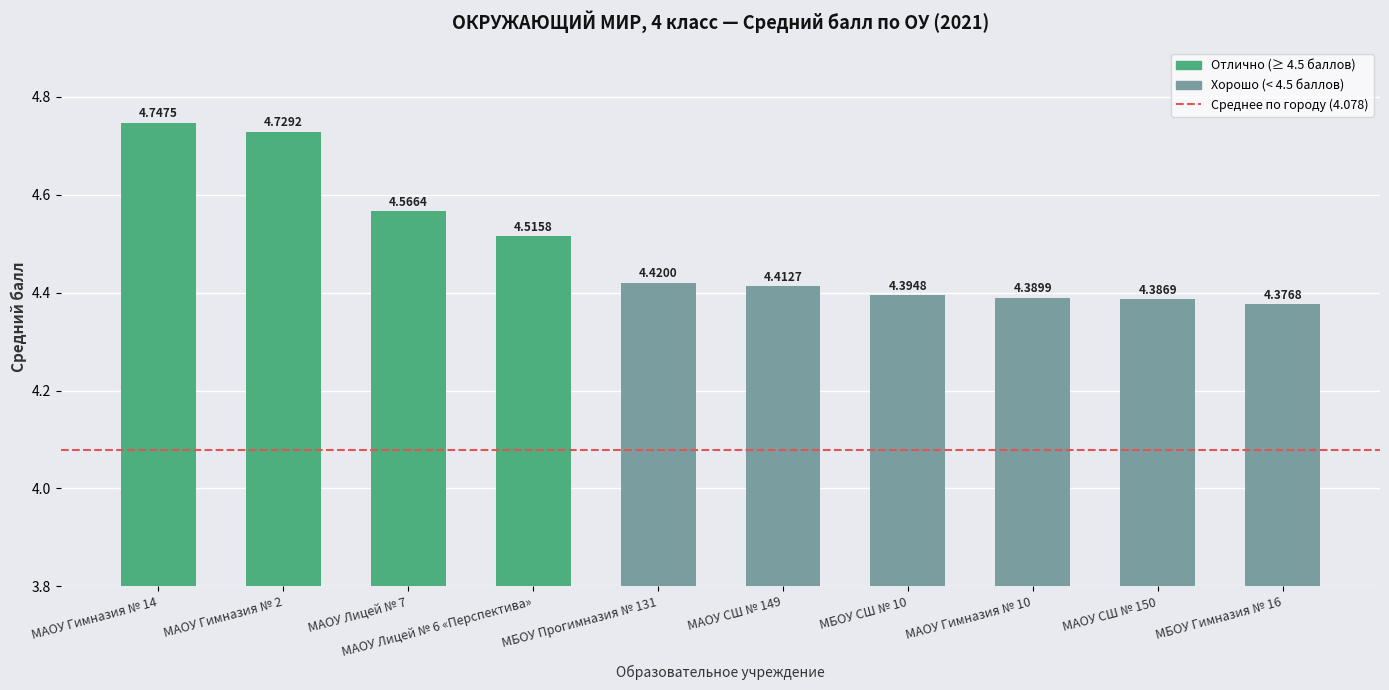

Which has a higher value, МАОУ Лицей № 6 «Перспектива» or МАОУ СШ № 149?

МАОУ Лицей № 6 «Перспектива»